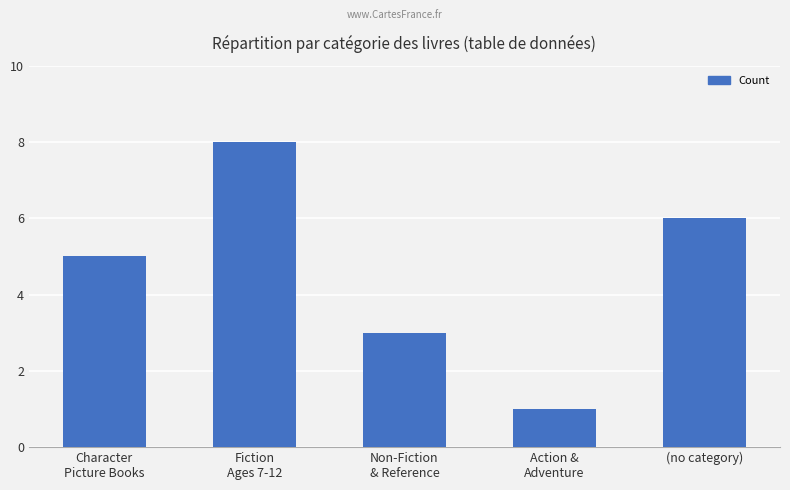

How many values are between 3 and 6?

3